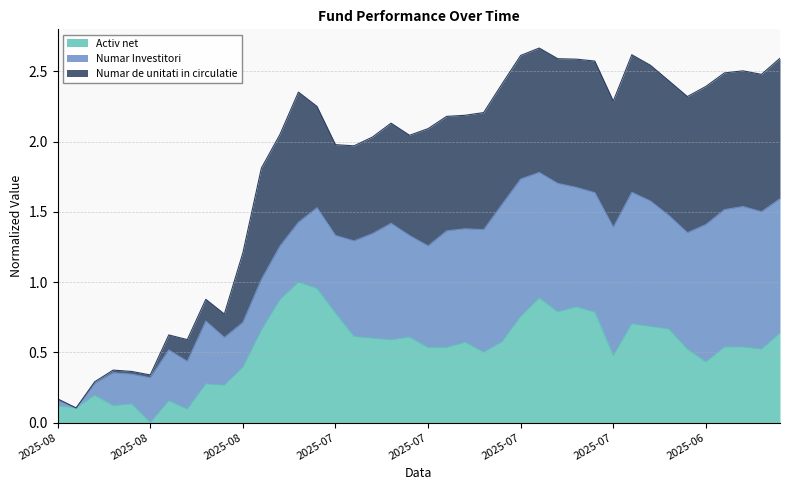

What is the difference between the highest and lowest values at 2025-07-22?

1.4